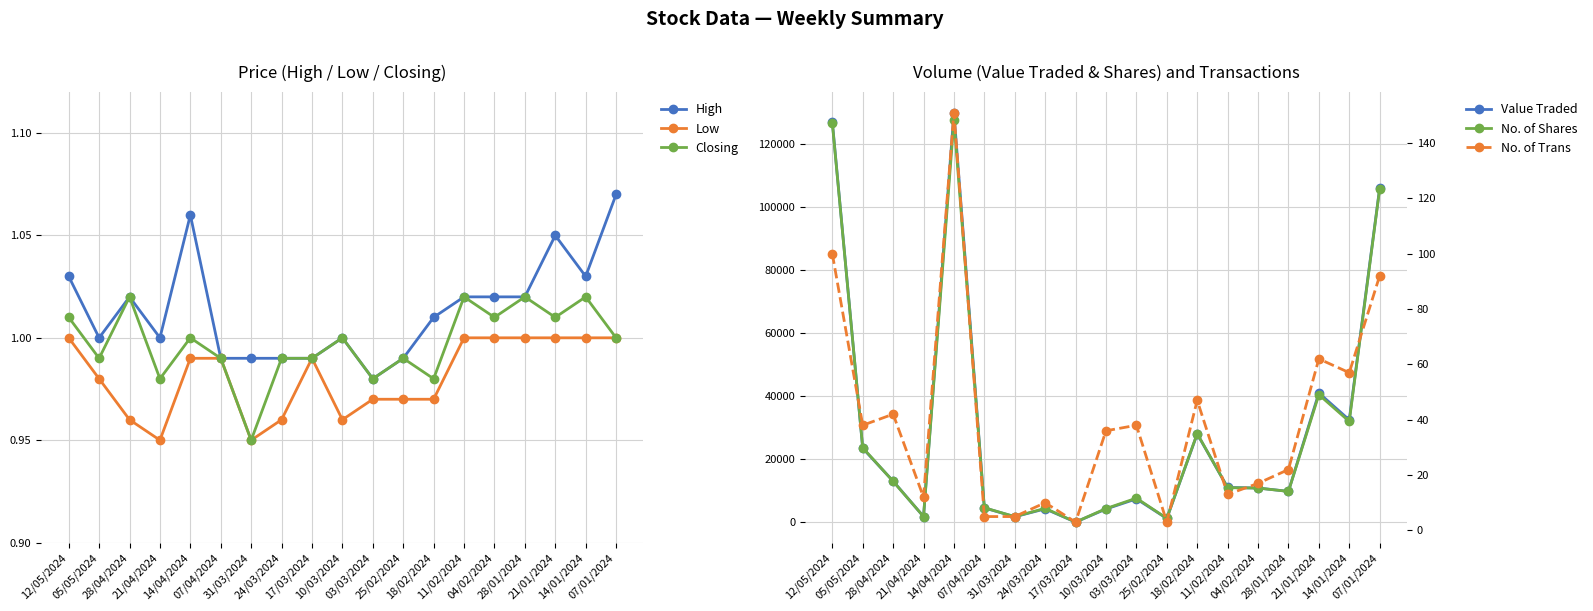

In Value Traded, how many points are lower than both neighbors (excluding endpoints)?

6